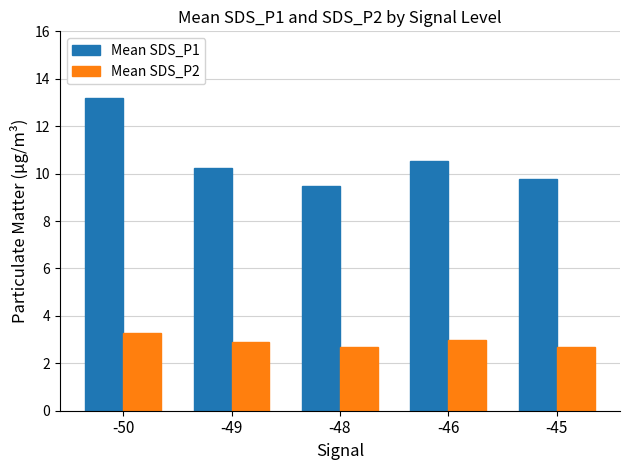

The Mean SDS_P2 series shows 2.7 at -45. True or false?

True